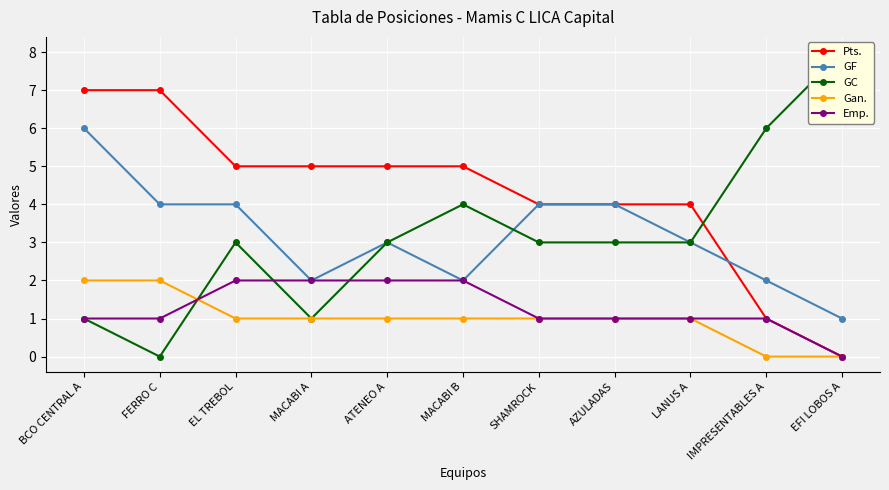

True or false: Gan. and Pts. cross at least once.

False